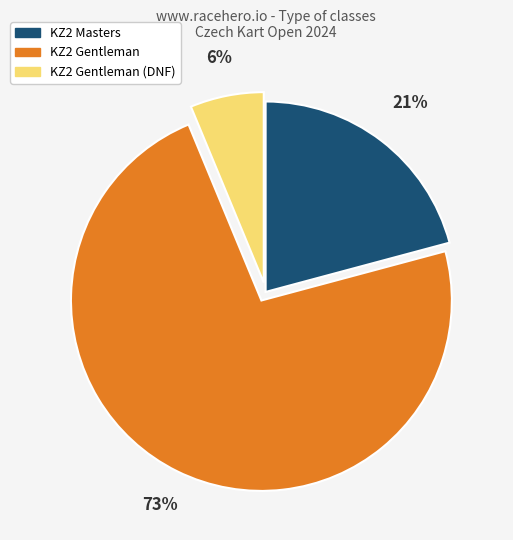

To the nearest percent, what is the average slice percentage?

33%